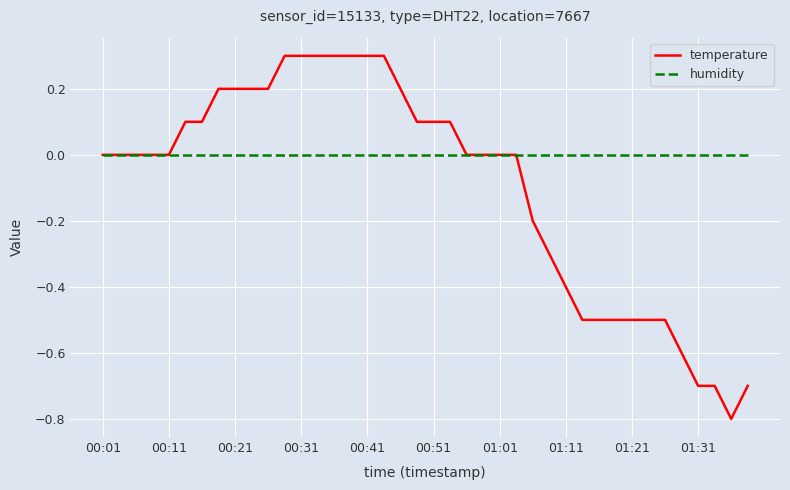

What is the smallest value displayed?

-0.8